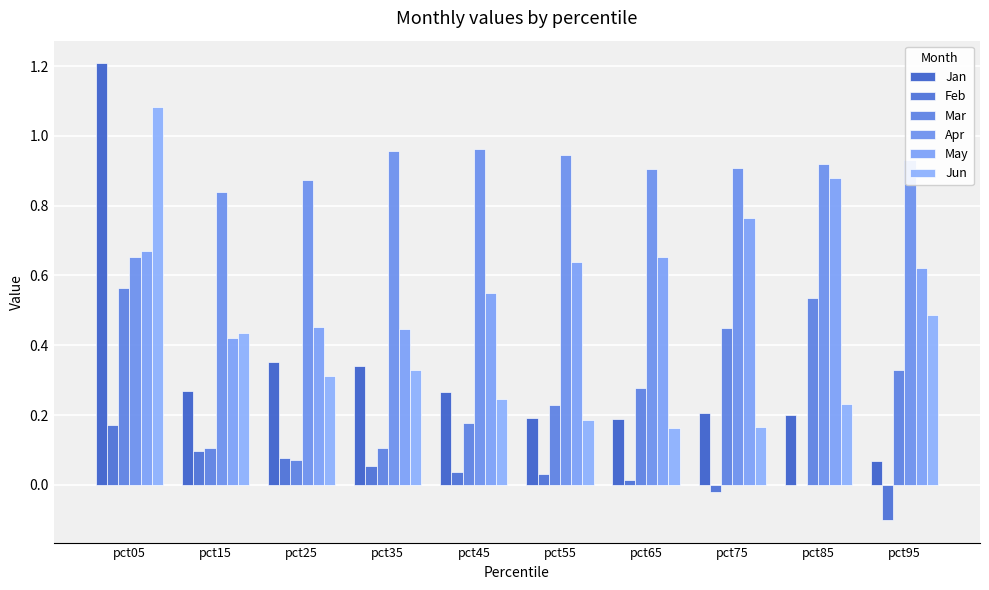

Rank the series by their maximum value, from lowest to highest.

Feb, Mar, May, Apr, Jun, Jan